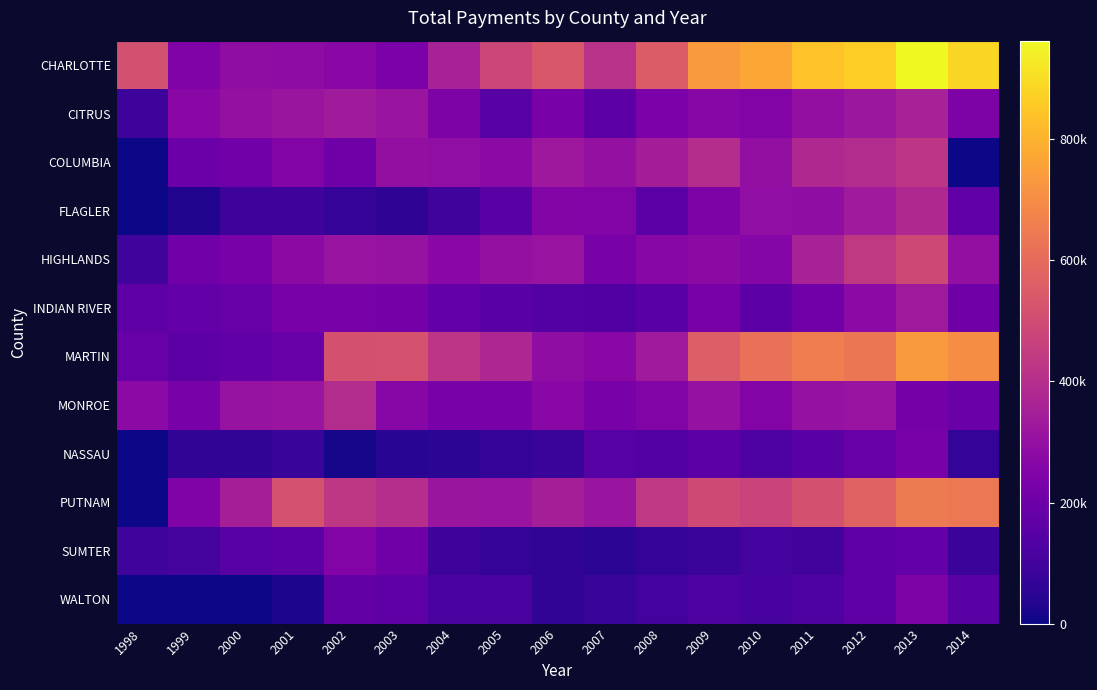

List the series in order of their peak value, highest first.

CHARLOTTE, MARTIN, PUTNAM, HIGHLANDS, COLUMBIA, MONROE, FLAGLER, CITRUS, INDIAN RIVER, SUMTER, WALTON, NASSAU